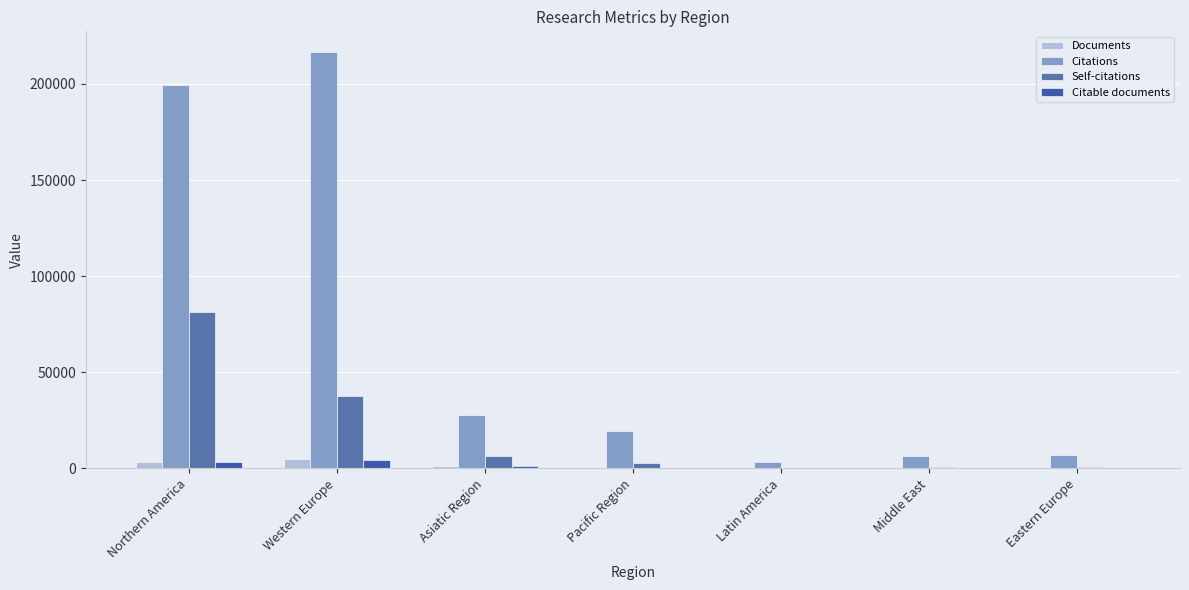

Is it true that Self-citations equals 81150 at Northern America?

True